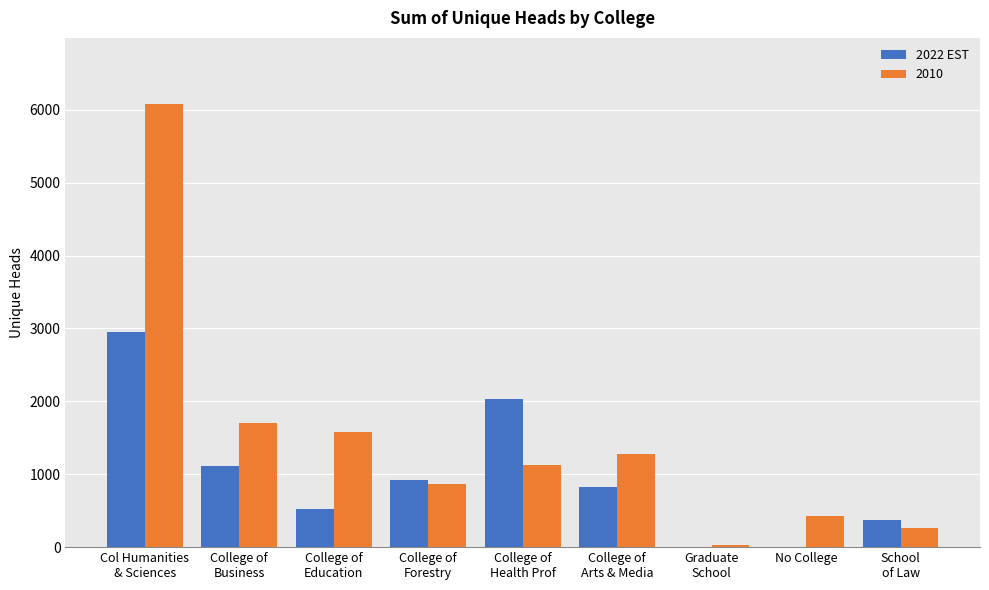

What is the greatest value displayed?

6074